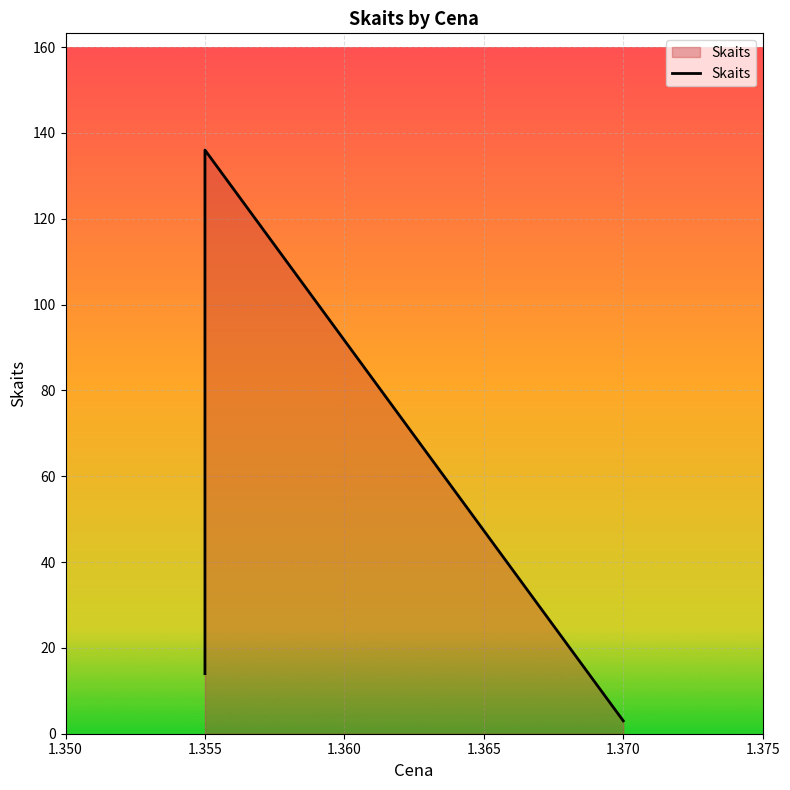

What is the minimum value shown in the chart?

3